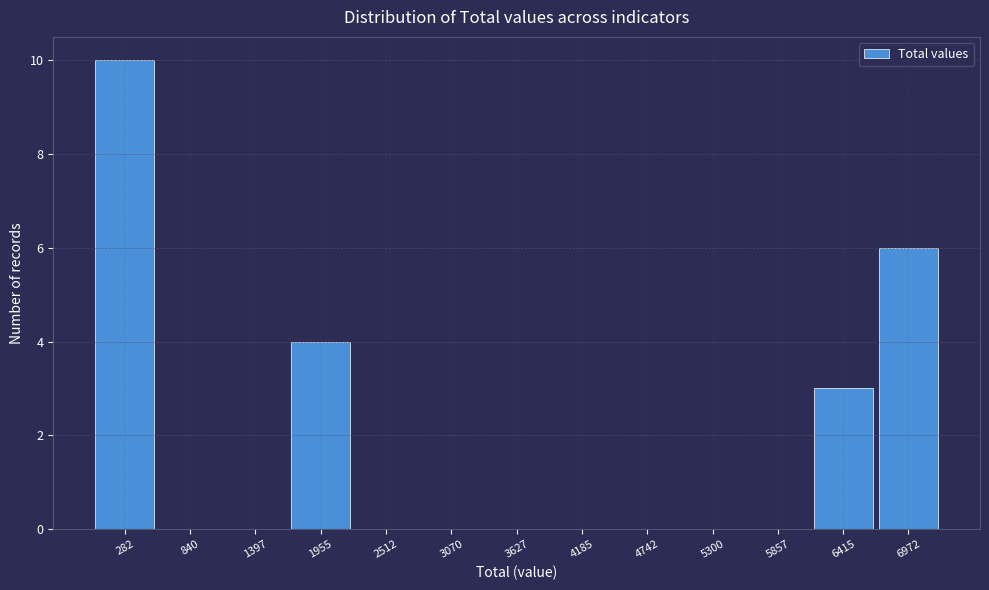

Reading left to right, list every bar in this chart as the range it spans on the x-axis followed by its height. Neither the bar edges nor the heights are printed on the chart, so give them approximately, as read against the axes.

0 to 600: 10
600 to 1100: 0
1100 to 1700: 0
1700 to 2200: 4
2200 to 2800: 0
2800 to 3300: 0
3300 to 3900: 0
3900 to 4500: 0
4500 to 5000: 0
5000 to 5600: 0
5600 to 6100: 0
6100 to 6700: 3
6700 to 7300: 6